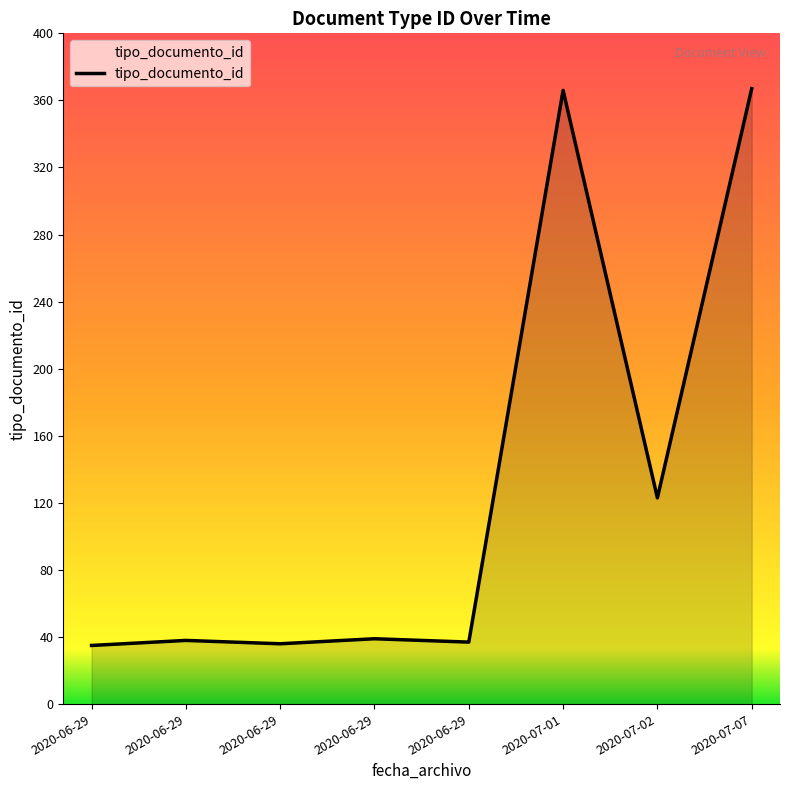

How many values are below 39?

4